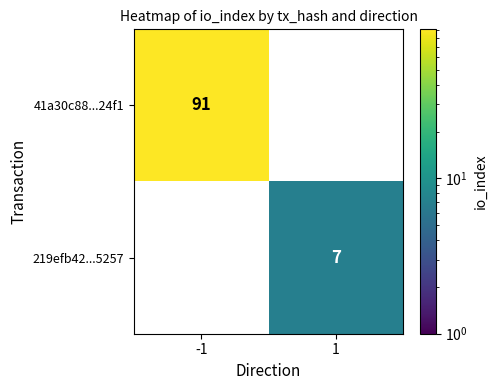

The value of 41a30c88...24f1 at -1 is 145.1. True or false?

False